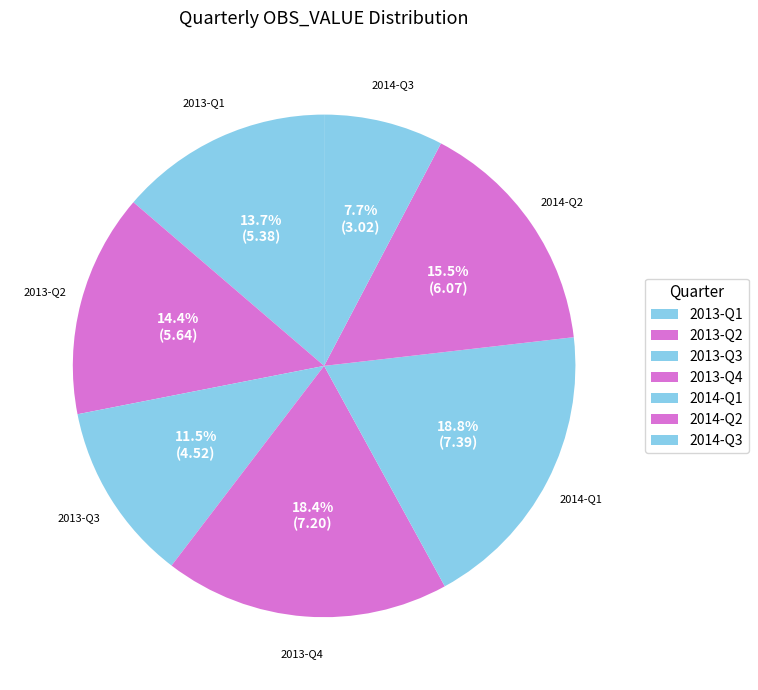

Rank the categories by value from lowest to highest.

2014-Q3, 2013-Q3, 2013-Q1, 2013-Q2, 2014-Q2, 2013-Q4, 2014-Q1